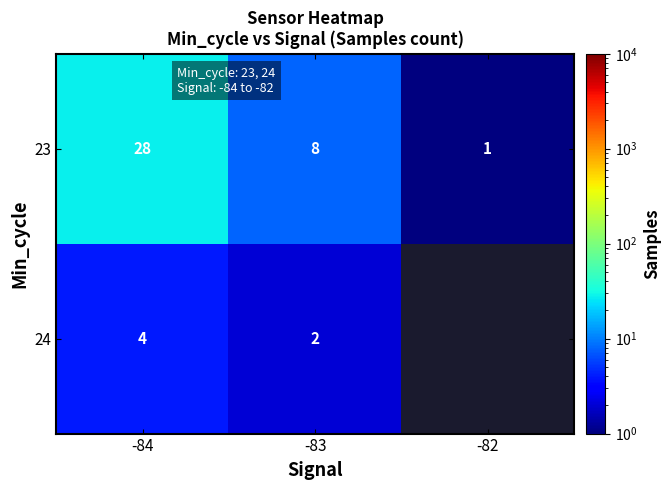

What is the difference between the maximum and second lowest values in the 23 series?

20